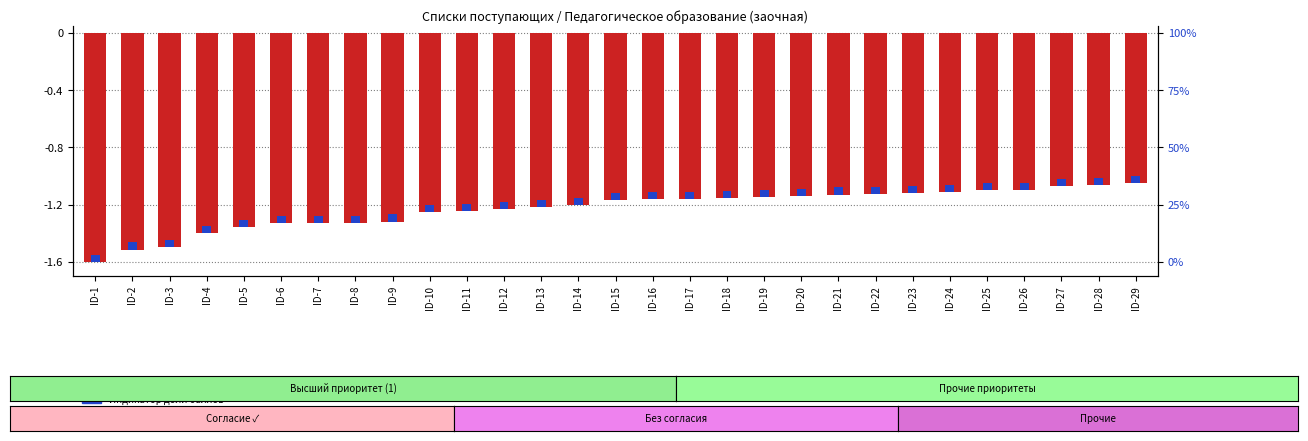

What is the value of the Сумма баллов (нормированная) bar at the 23rd from the left?

-1.1